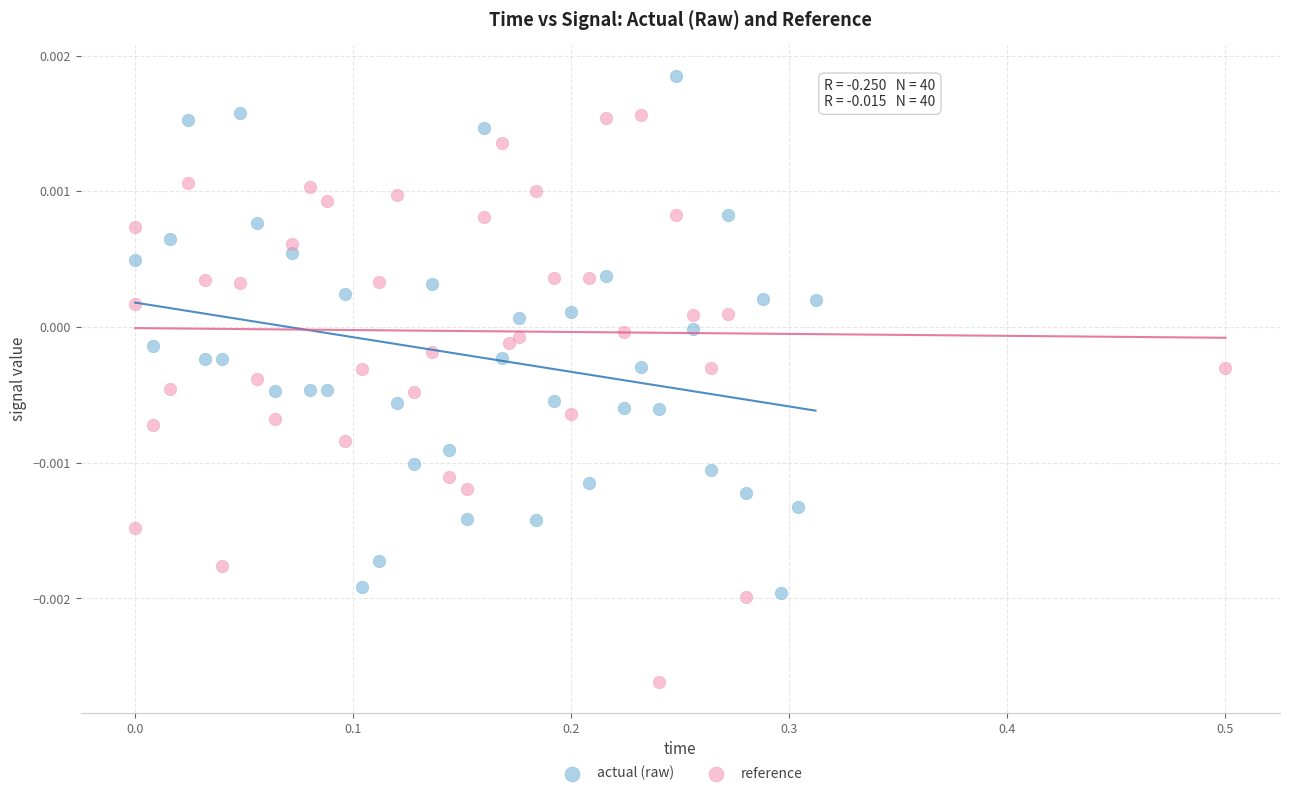

Which series reaches the minimum Y coordinate?

reference